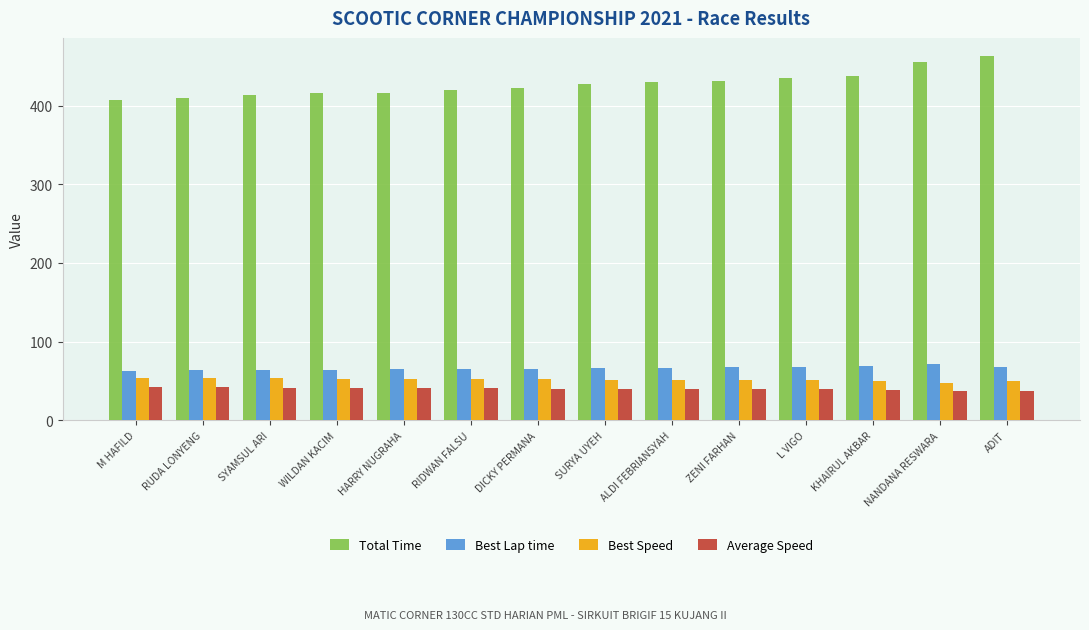

Rank the series by their maximum value, from lowest to highest.

Average Speed, Best Speed, Best Lap time, Total Time